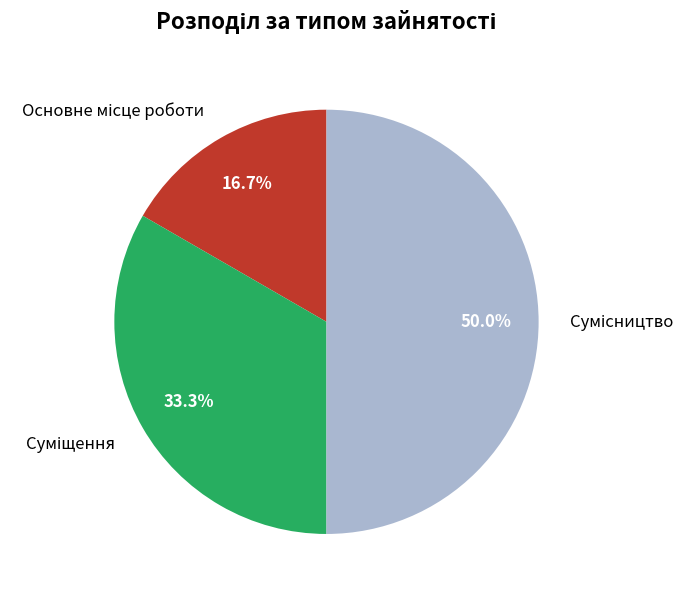

Count the number of slices in the pie.

3